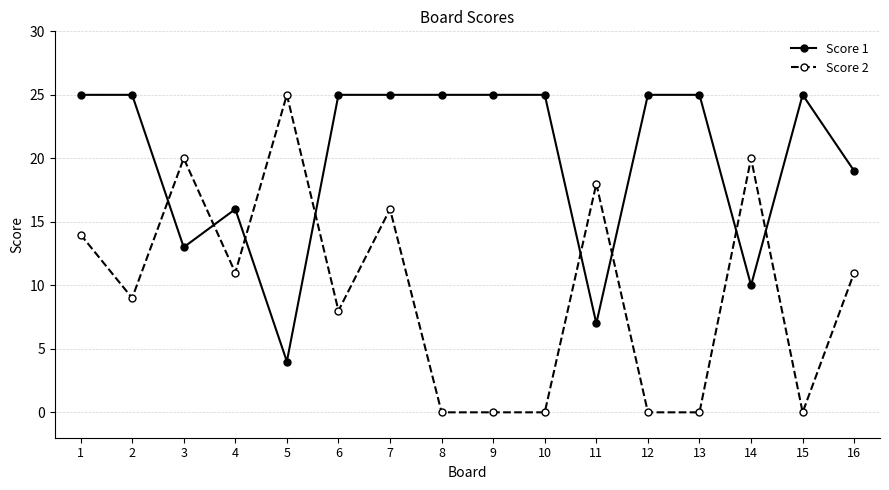

True or false: Score 1 and Score 2 intersect in this chart.

True